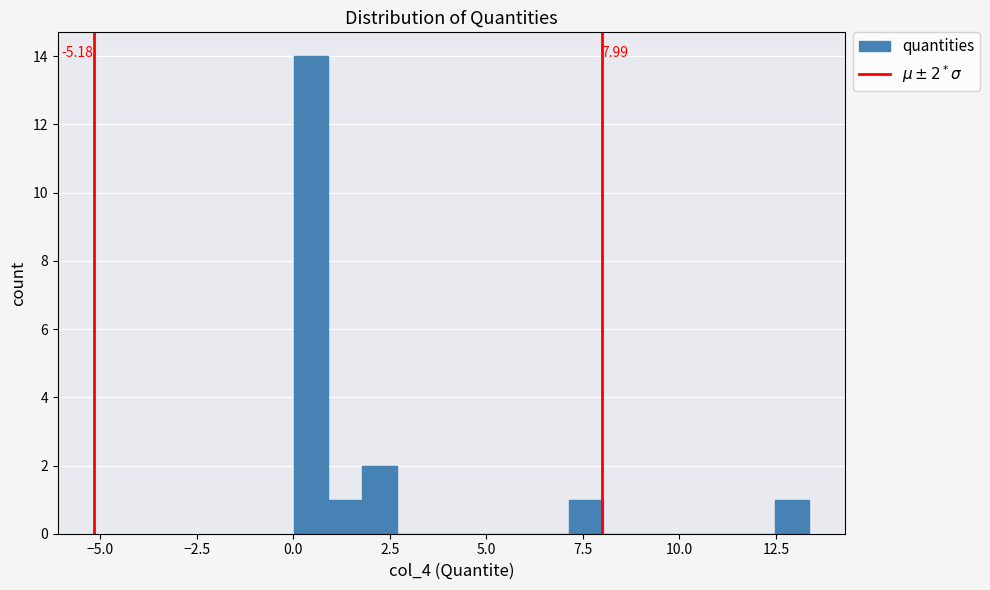

Around what value on the x-axis is the tallest bar? Give the approximate position of its centre, as read against the axis.

0.5